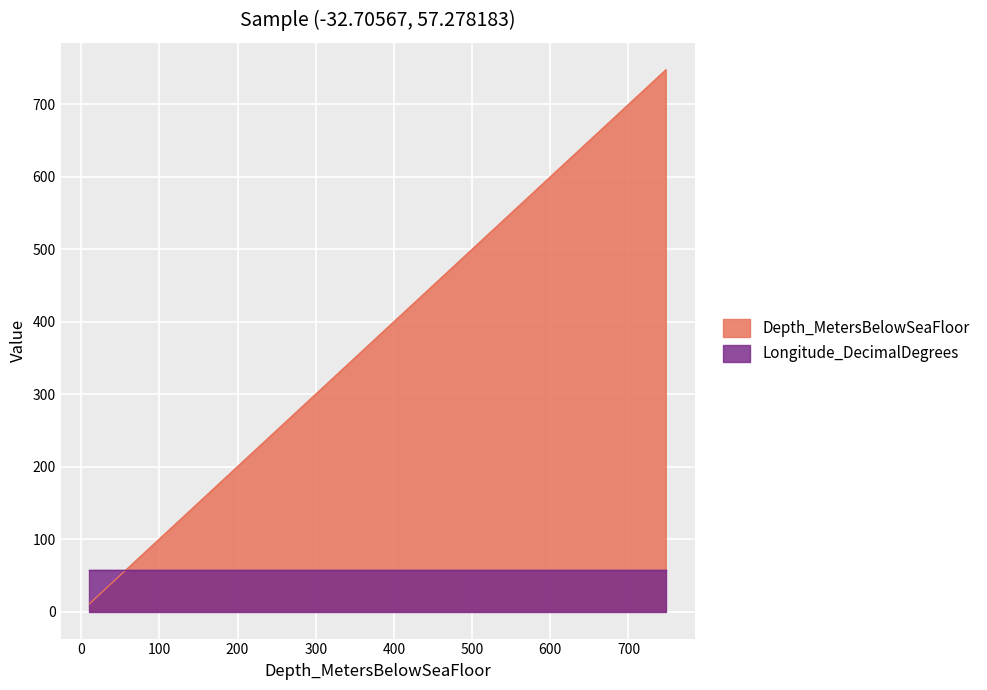

The value at 42R2 is 81.5. True or false?

False